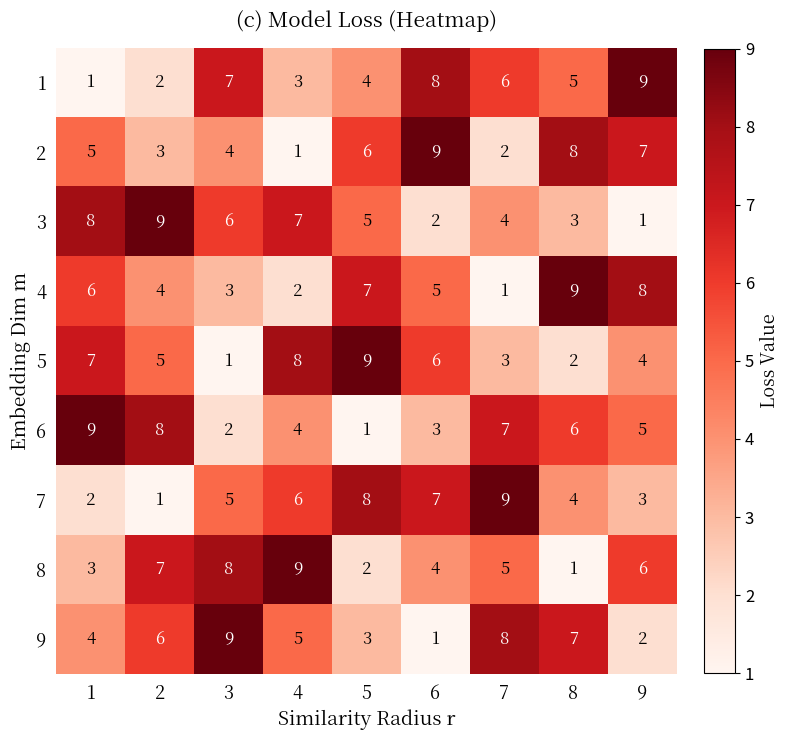

At how many categories does at least one series exceed 8?

9